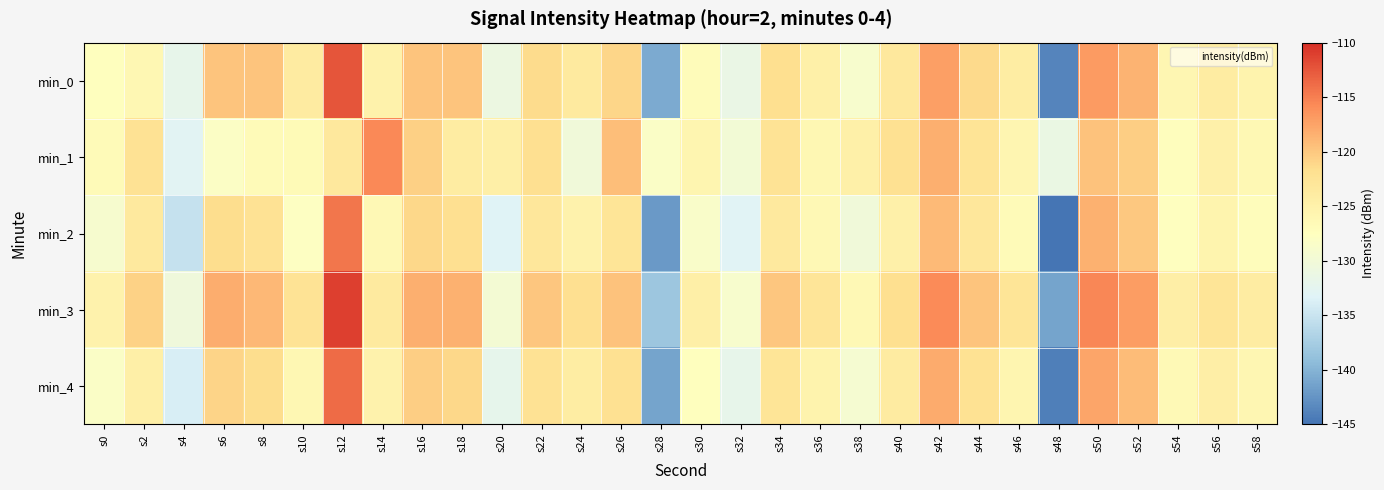

Which category has the highest value across all series?

s12